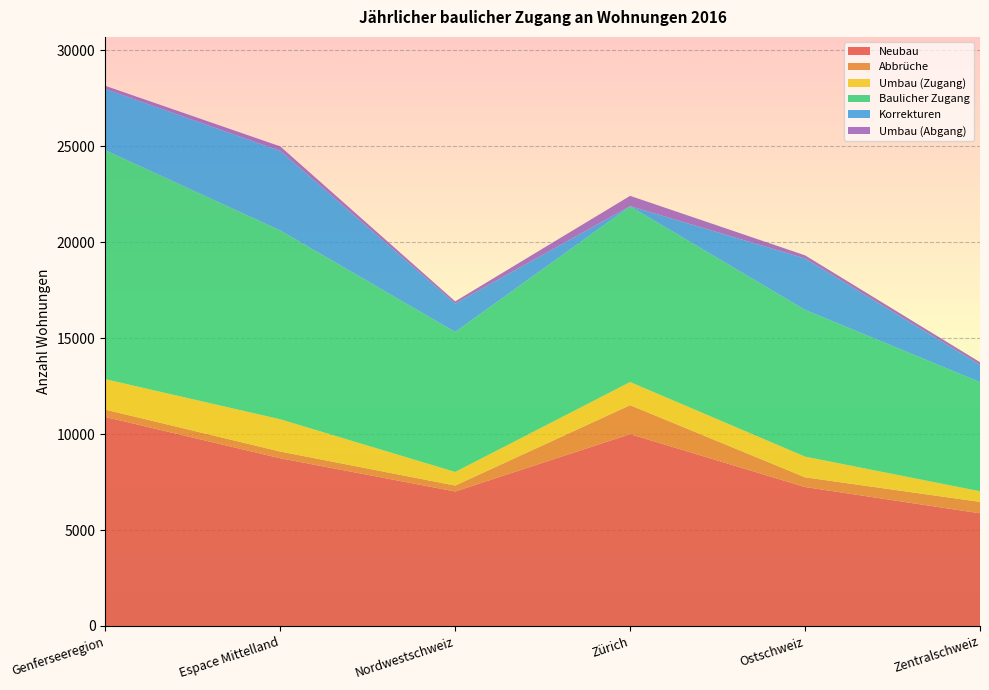

Reading left to right, extract all data points from this chart.

Neubau: Genferseeregion=10894	Espace Mittelland=8741	Nordwestschweiz=7009	Zürich=9998	Ostschweiz=7241	Zentralschweiz=5871
Abbrüche: Genferseeregion=381	Espace Mittelland=349	Nordwestschweiz=309	Zürich=1510	Ostschweiz=506	Zentralschweiz=595
Umbau (Zugang): Genferseeregion=1585	Espace Mittelland=1682	Nordwestschweiz=709	Zürich=1204	Ostschweiz=1079	Zentralschweiz=555
Baulicher Zugang: Genferseeregion=11932	Espace Mittelland=9840	Nordwestschweiz=7293	Zürich=9158	Ostschweiz=7648	Zentralschweiz=5688
Korrekturen: Genferseeregion=3191	Espace Mittelland=4148	Nordwestschweiz=1480	Zürich=12	Ostschweiz=2676	Zentralschweiz=896
Umbau (Abgang): Genferseeregion=166	Espace Mittelland=234	Nordwestschweiz=116	Zürich=534	Ostschweiz=166	Zentralschweiz=143